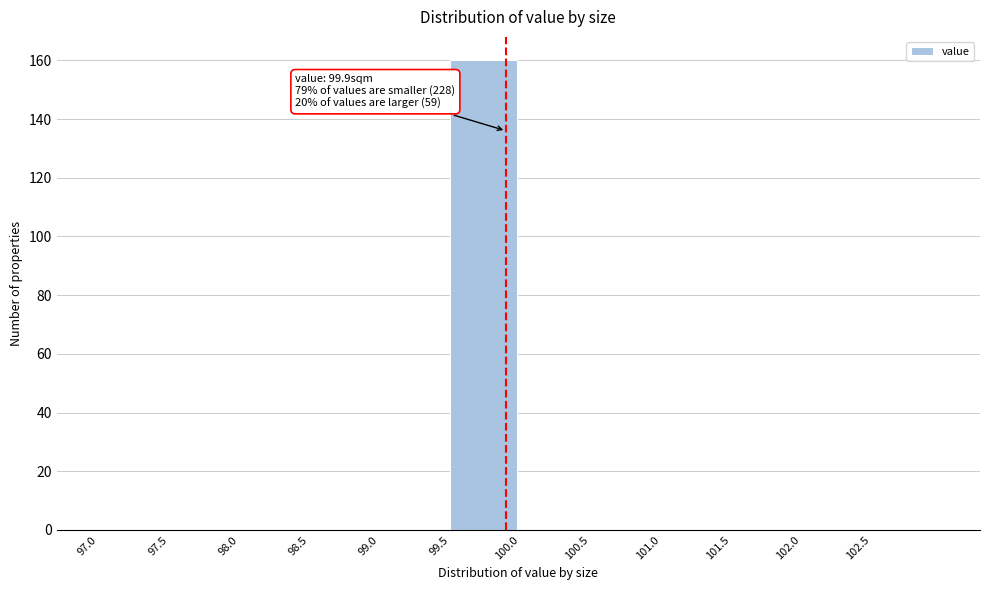

Which range on the x-axis has the tallest bar?

99.5 to 100.0